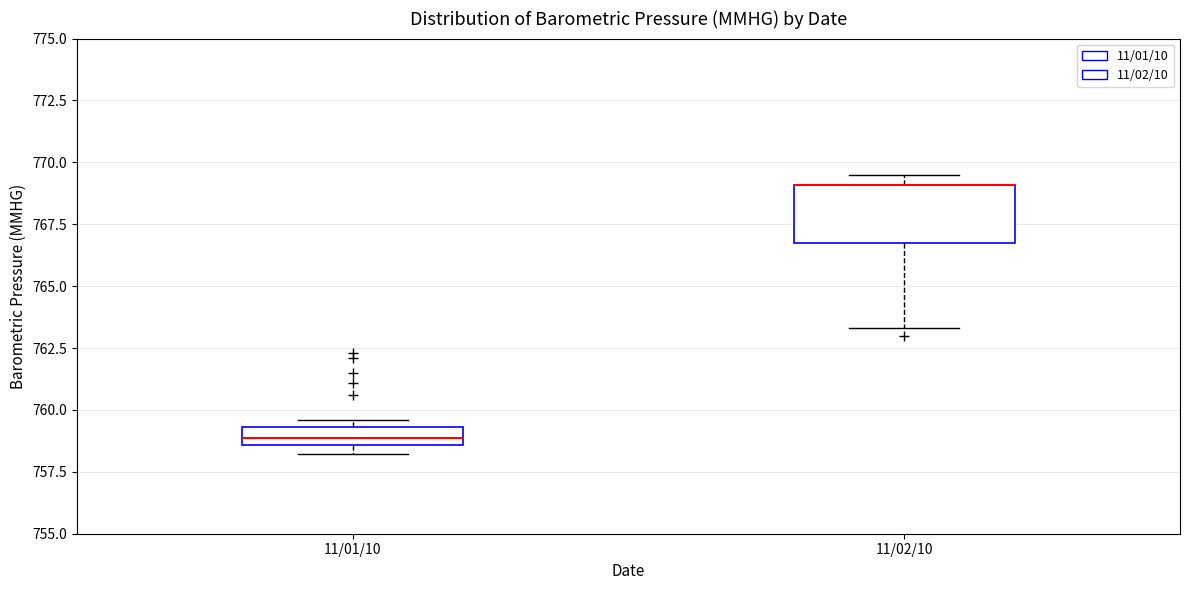

Where is the upper edge of the box for 11/02/10 on the y-axis? The values are not printed on the chart, so give them approximately, as read against the axis.

769.0